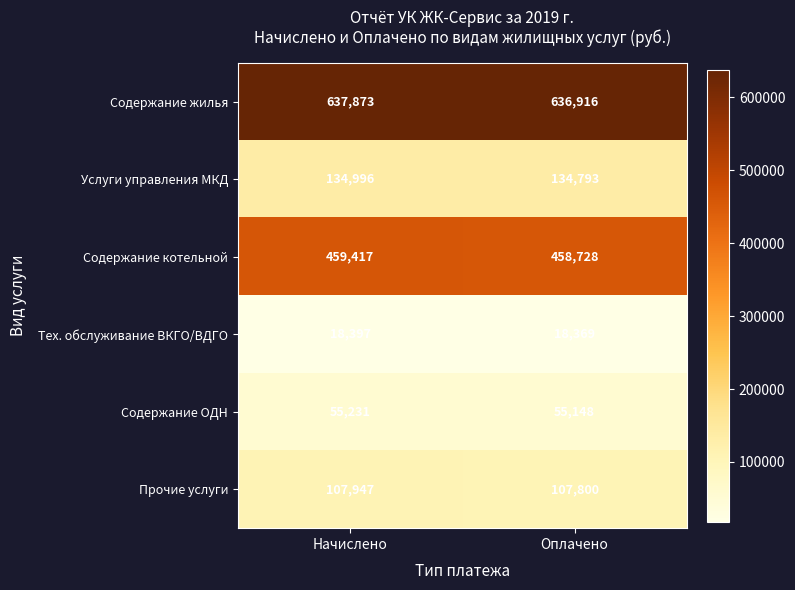

Read the Тех. обслуживание ВКГО/ВДГО value at Начислено, to the nearest 5.

18395